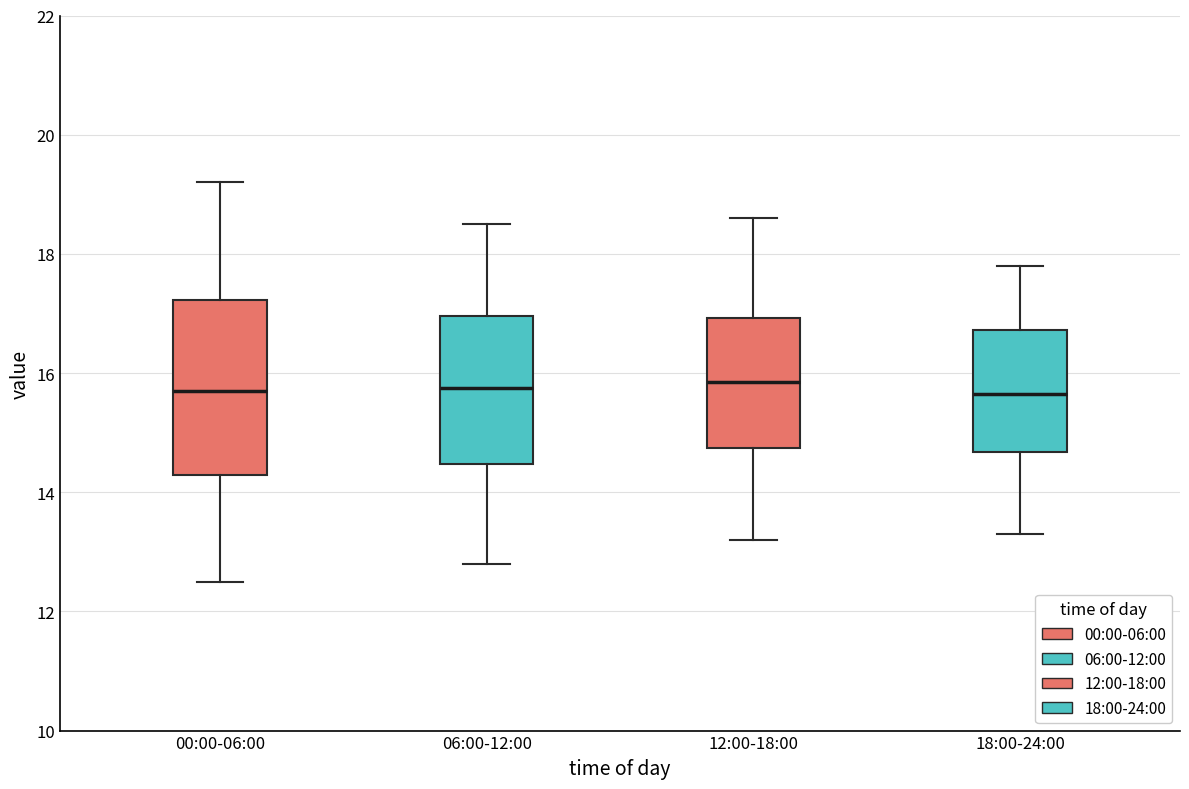

Which box is the tallest, from its lower edge to its upper edge?

00:00-06:00